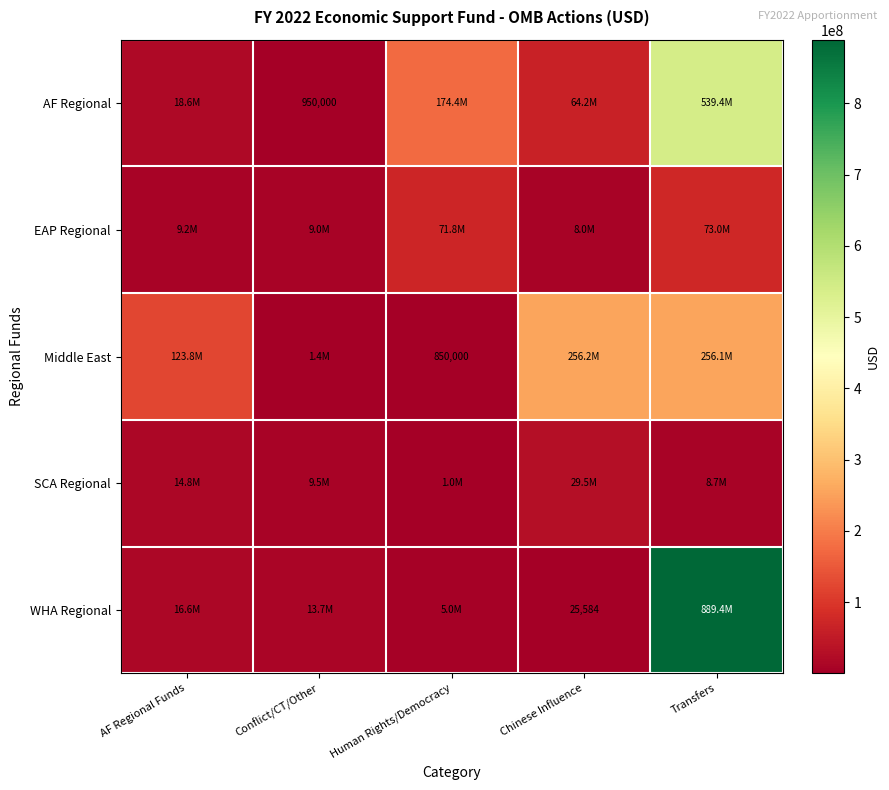

What is the difference between the highest and lowest values at Transfers?

880691049